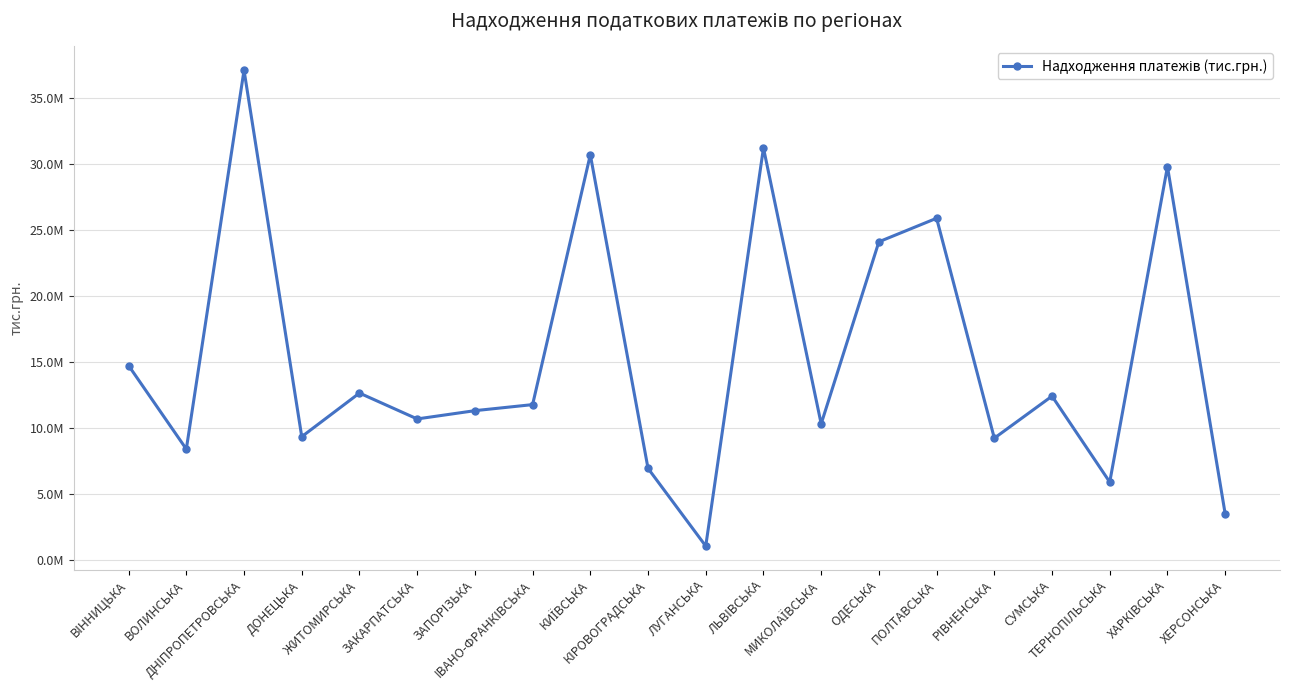

What is the difference between the maximum and minimum values?

36069993.6